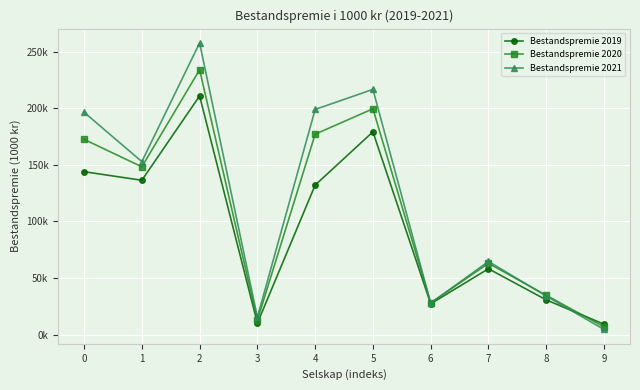

At how many categories does at least one series exceed 156097?

4